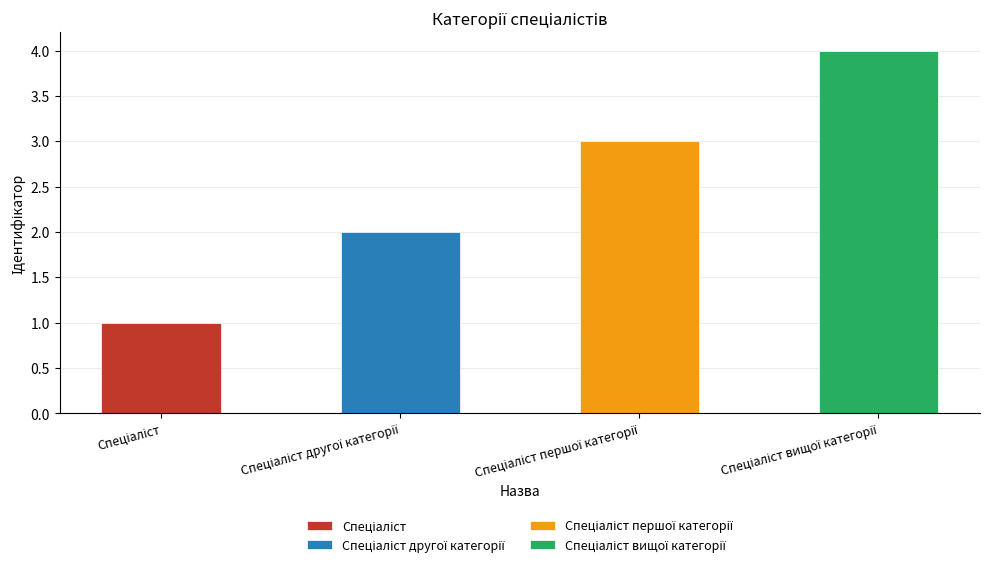

Reading left to right, what are all the values shown in this chart?

1	2	3	4